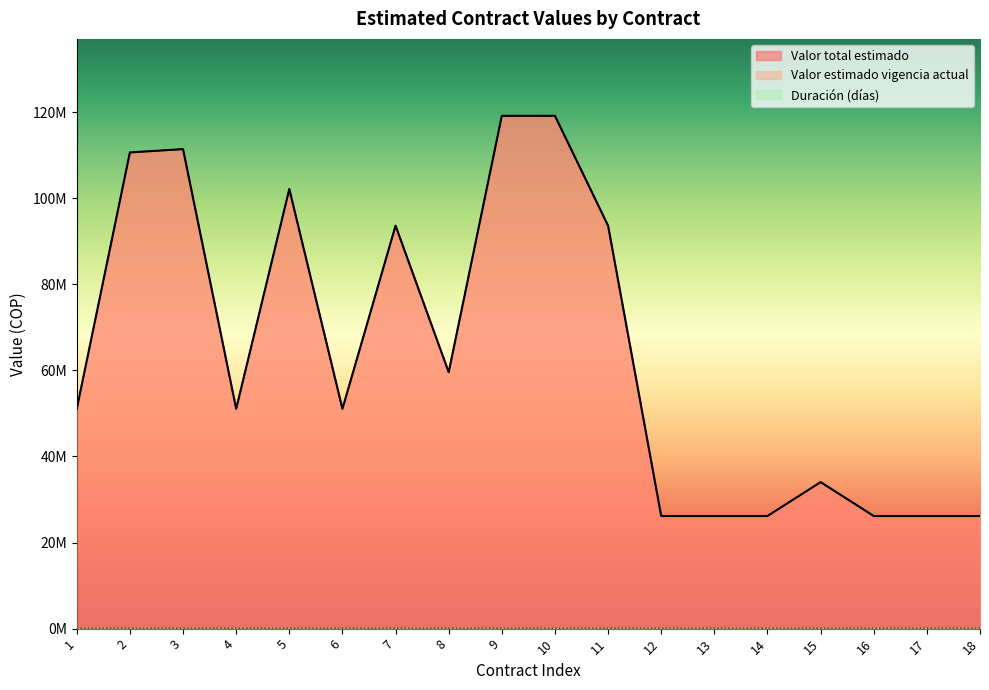

Which series has the widest spread of values?

Valor total estimado